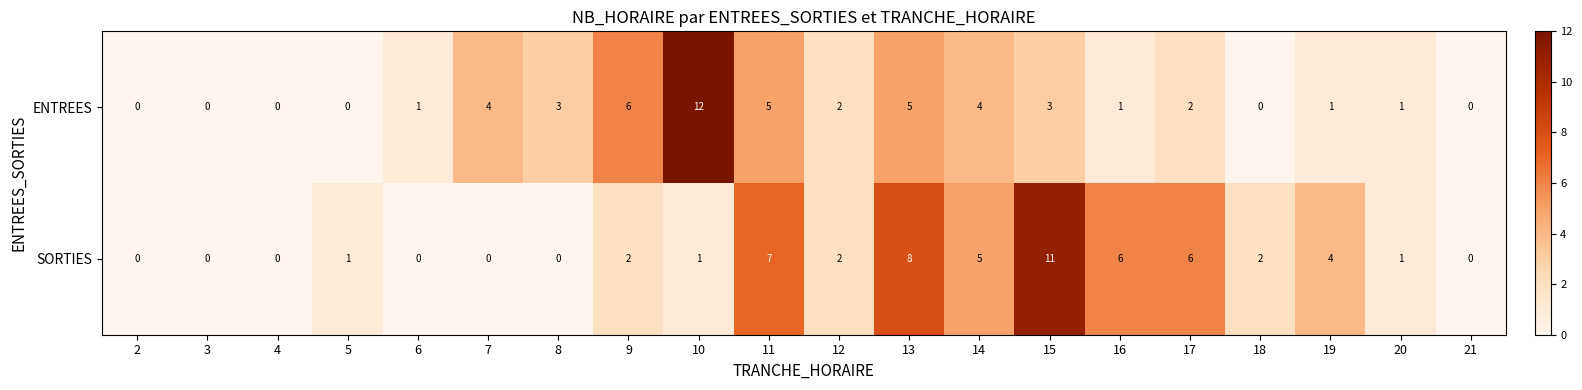

Which series has the largest total across all categories?

SORTIES